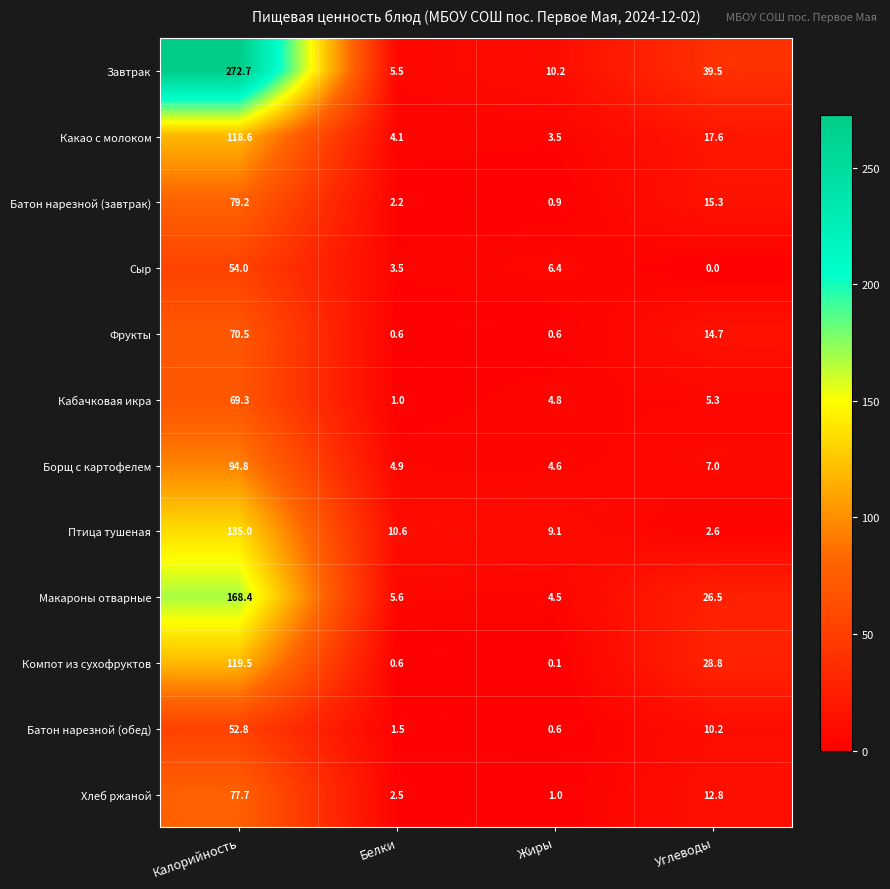

List the series in order of their peak value, highest first.

Завтрак, Макароны отварные, Птица тушеная, Компот из сухофруктов, Какао с молоком, Борщ с картофелем, Батон нарезной (завтрак), Хлеб ржаной, Фрукты, Кабачковая икра, Сыр, Батон нарезной (обед)